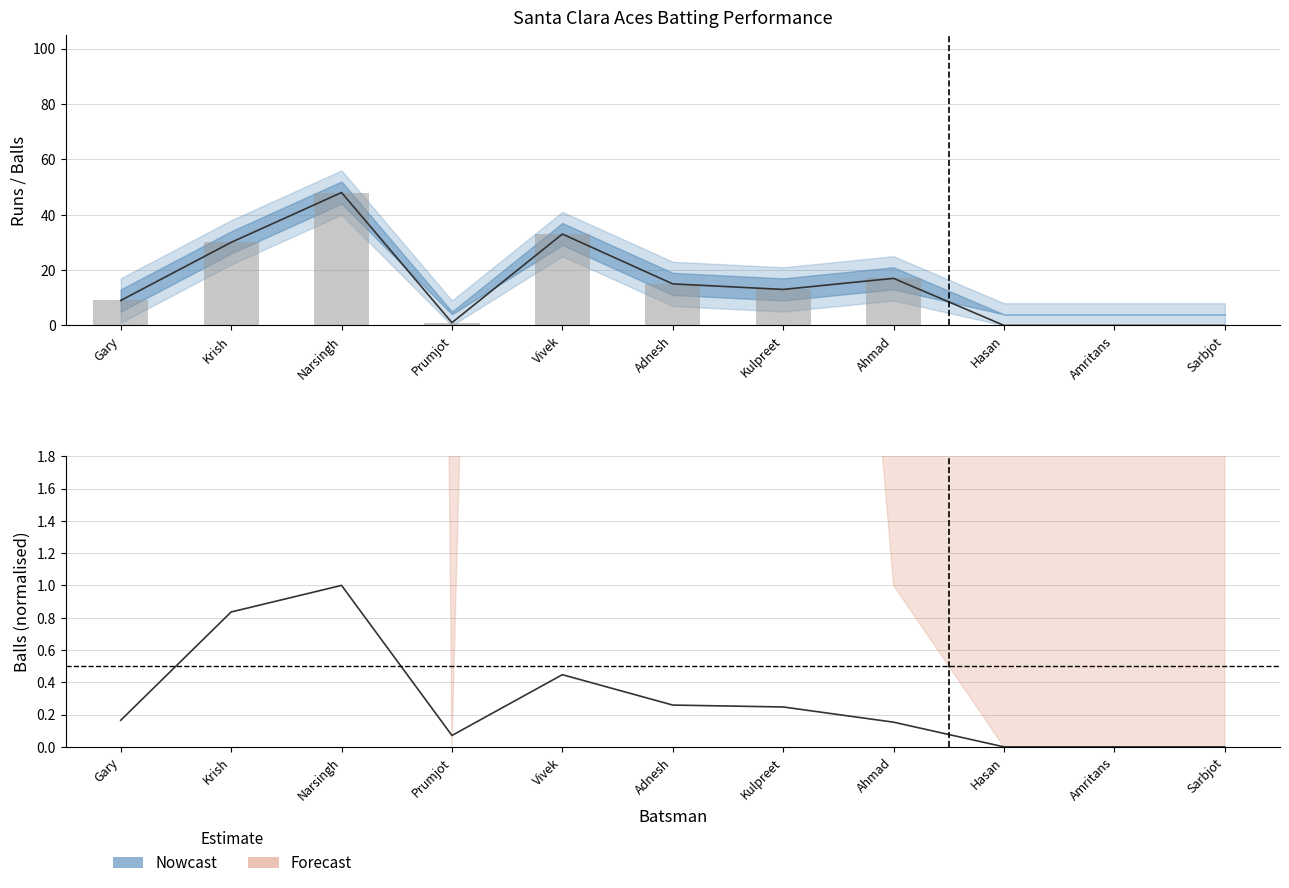

The value of Runs estimate at Prumjot is 1.0. True or false?

True